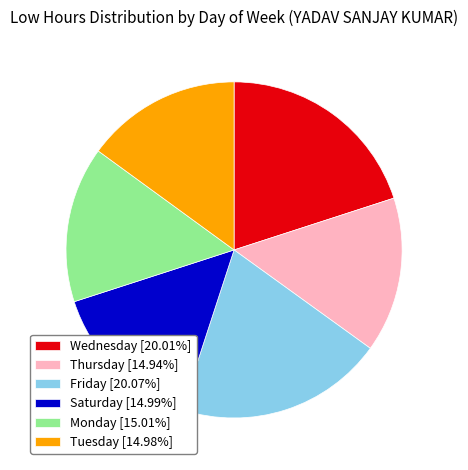

Do Thursday [14.94%] and Friday [20.07%] together represent more than half of the pie?

No